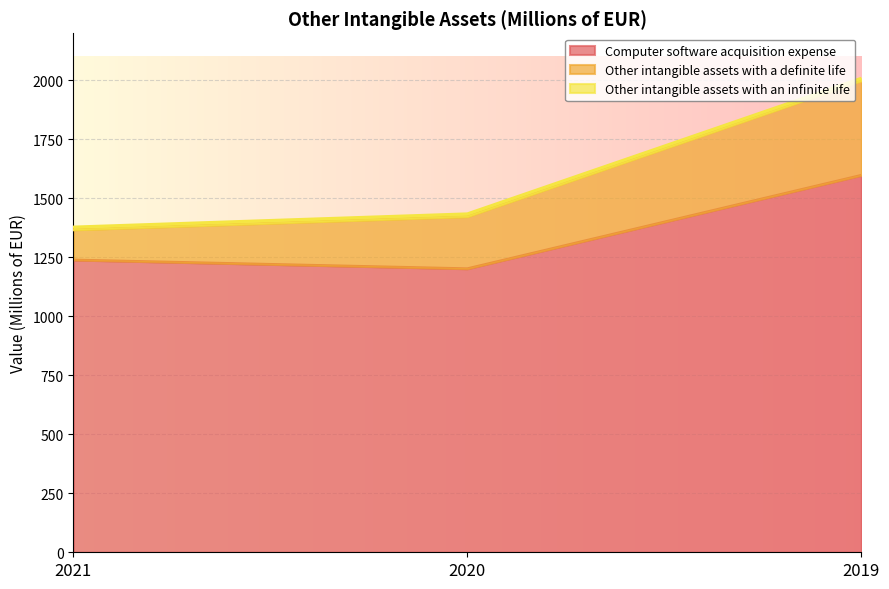

Which category has the lowest value in the Other intangible assets with an infinite life series?

2021